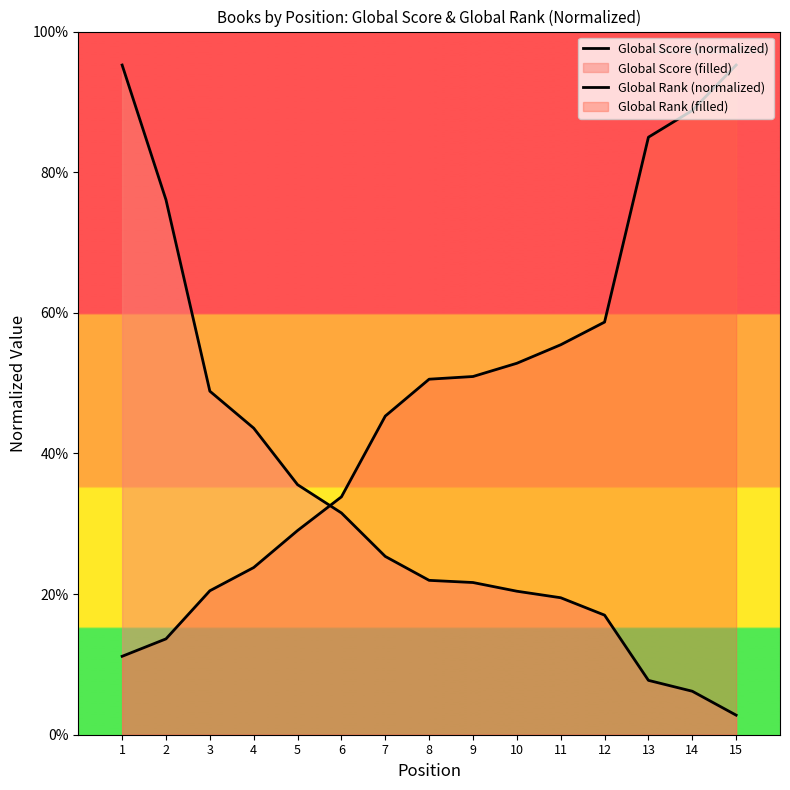

True or false: Global Rank (normalized) has more than 1 points higher than both neighbors.

False